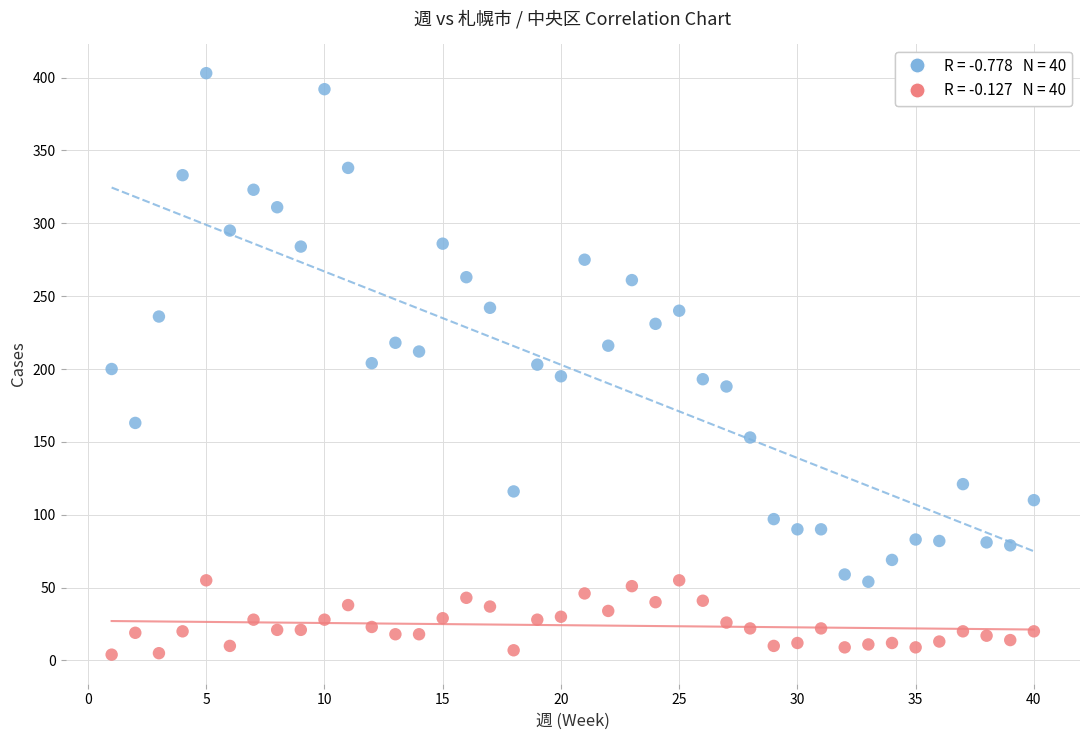

Across all data points, what is the range of Y values (max minus min)?

399